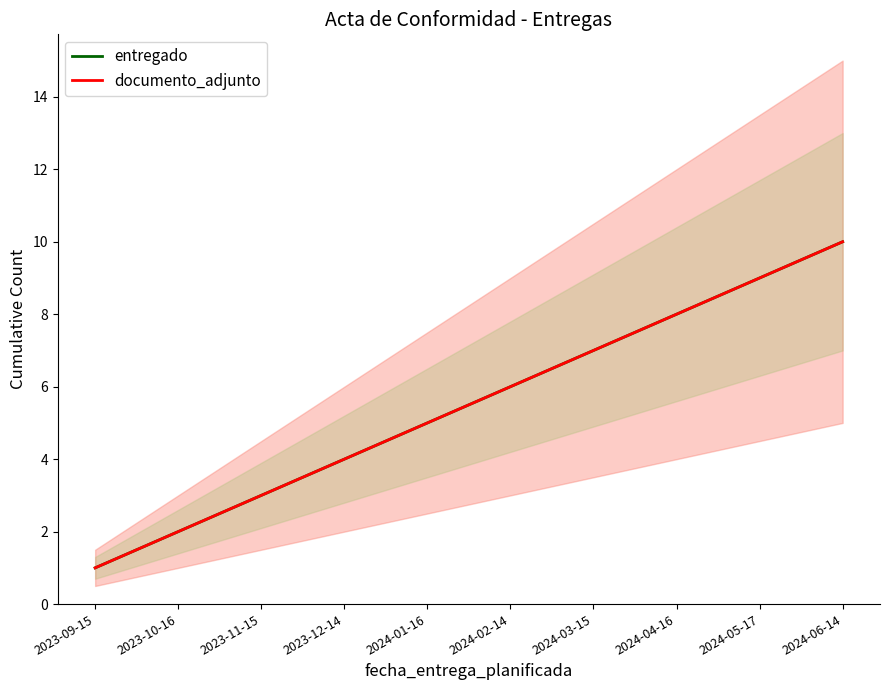

The documento_adjunto series shows 2 at 2024-05-17. True or false?

False